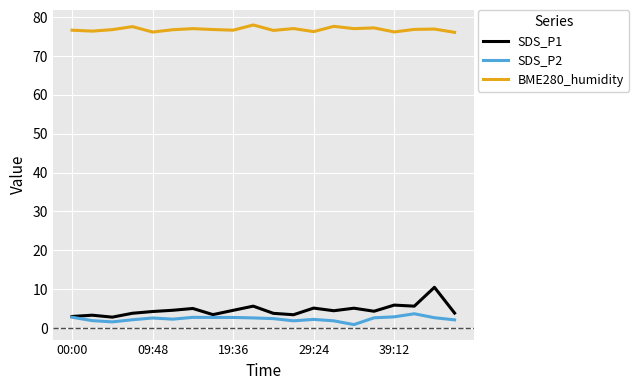

Which series has the widest spread of values?

SDS_P1